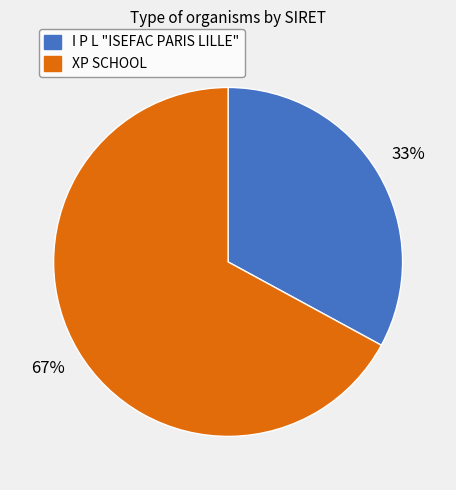

Between I P L "ISEFAC PARIS LILLE" and XP SCHOOL, which is larger?

XP SCHOOL